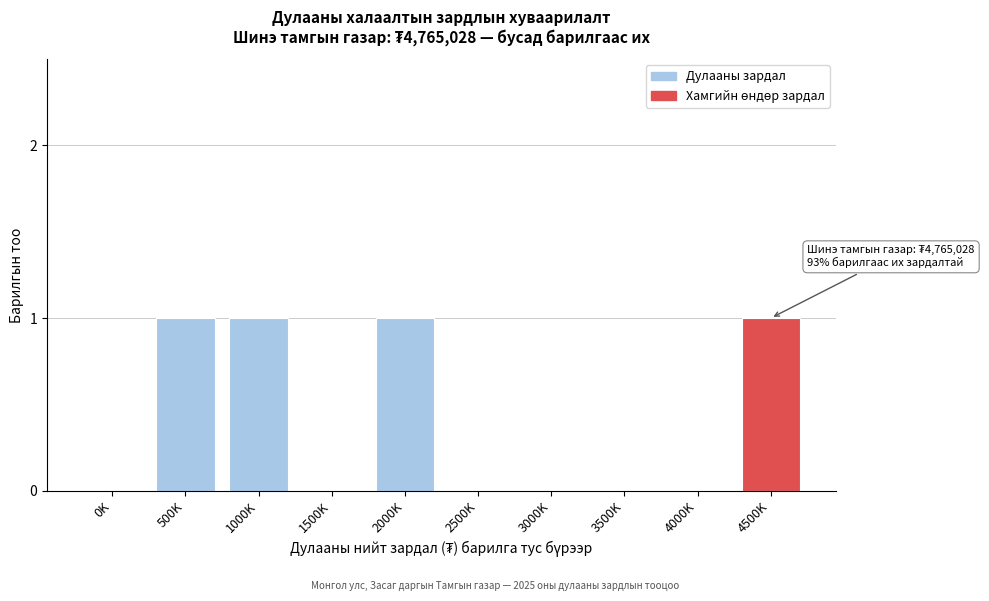

Reading left to right, transcribe all the data shown in this chart.

0K=0	500K=1	1000K=1	1500K=0	2000K=1	2500K=0	3000K=0	3500K=0	4000K=0	4500K=1